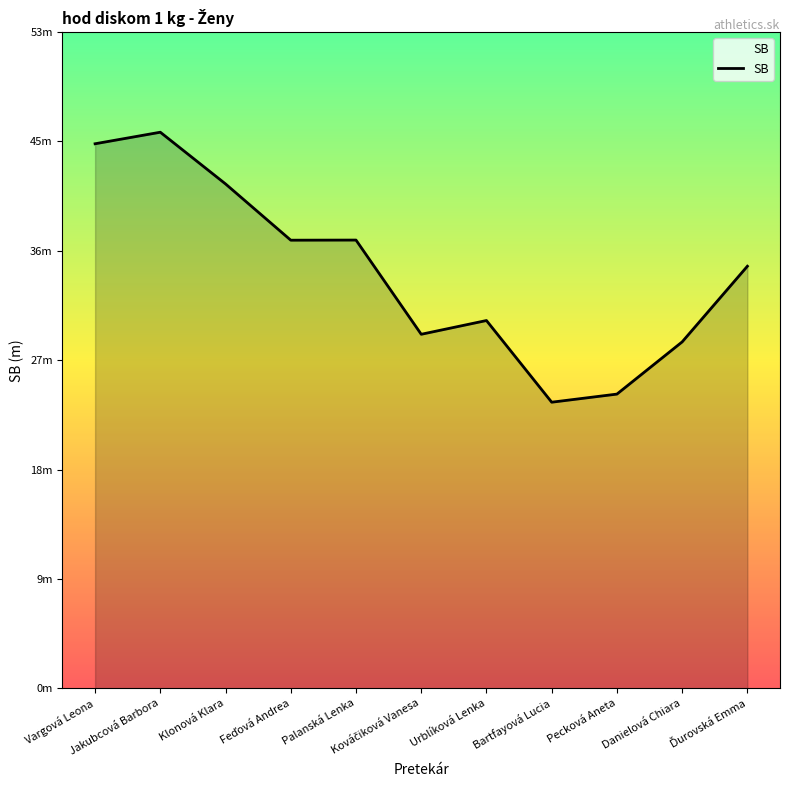

Does the chart have visible grid lines?

No